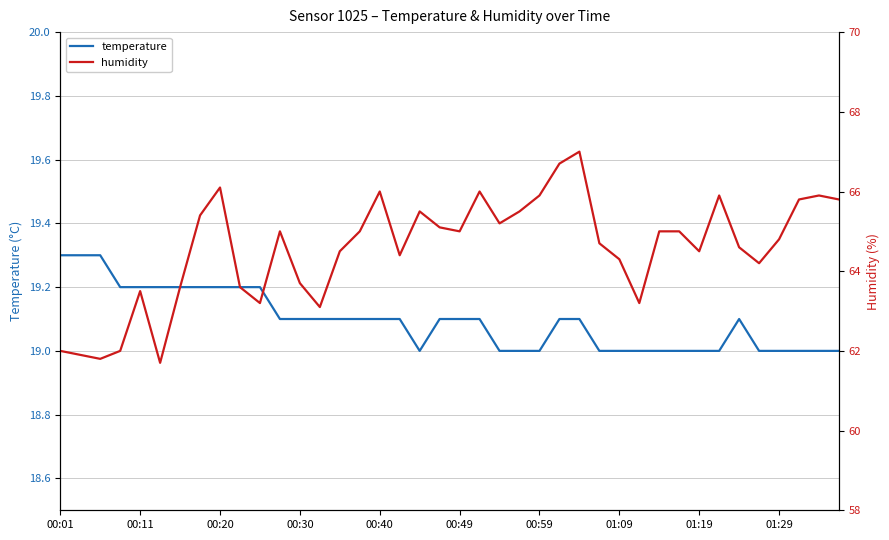

How many categories are shown in the chart?

40